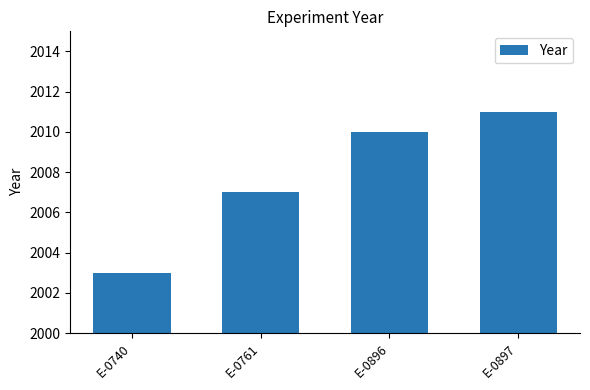

What is the change in value from E-0740 to E-0897?

+8